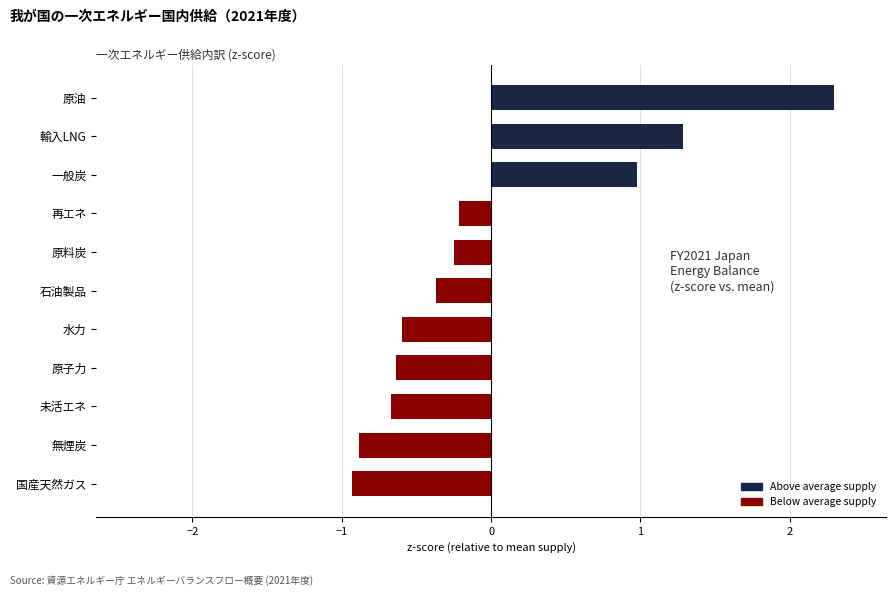

What is the maximum value shown in the chart?

2.3